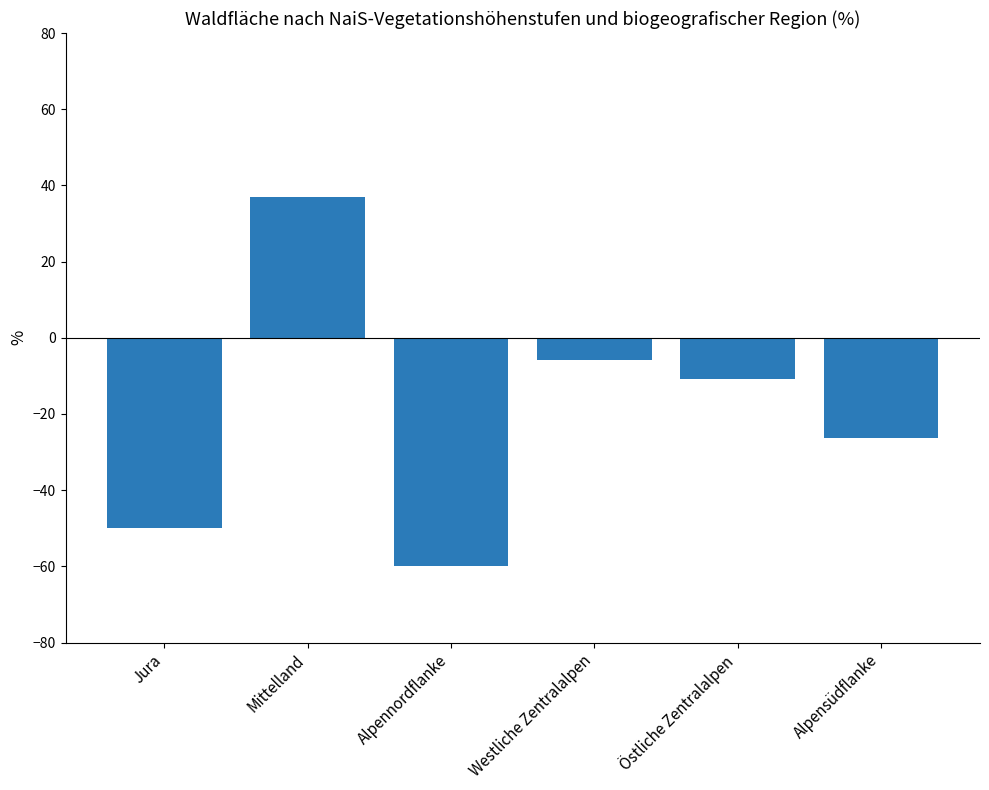

Is it true that the value at Jura is -89.6?

False